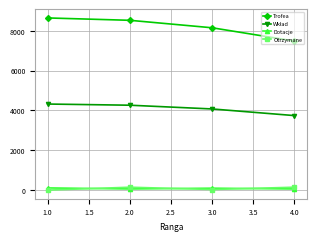

The value of Trofea at 1.0 is 8649. True or false?

True